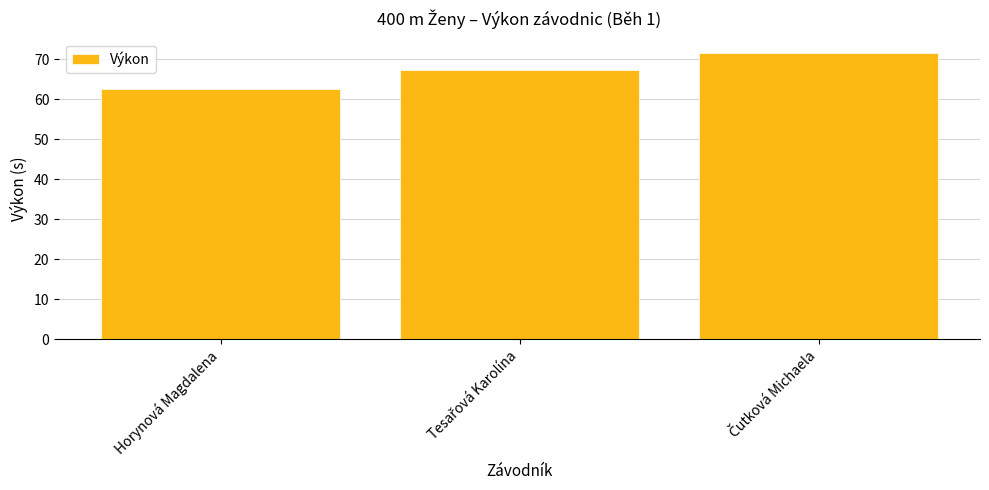

Is it true that the value at Horynová Magdalena is 96.6?

False